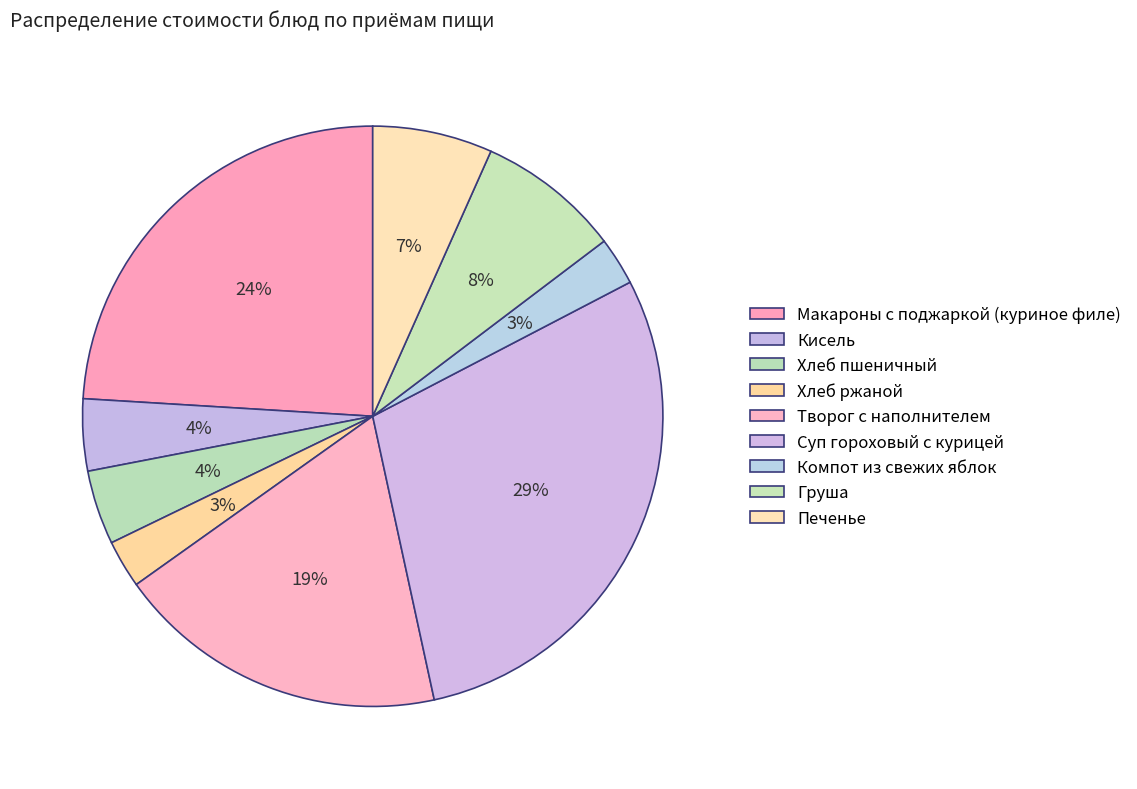

Which slice is the smallest?

Хлеб ржаной